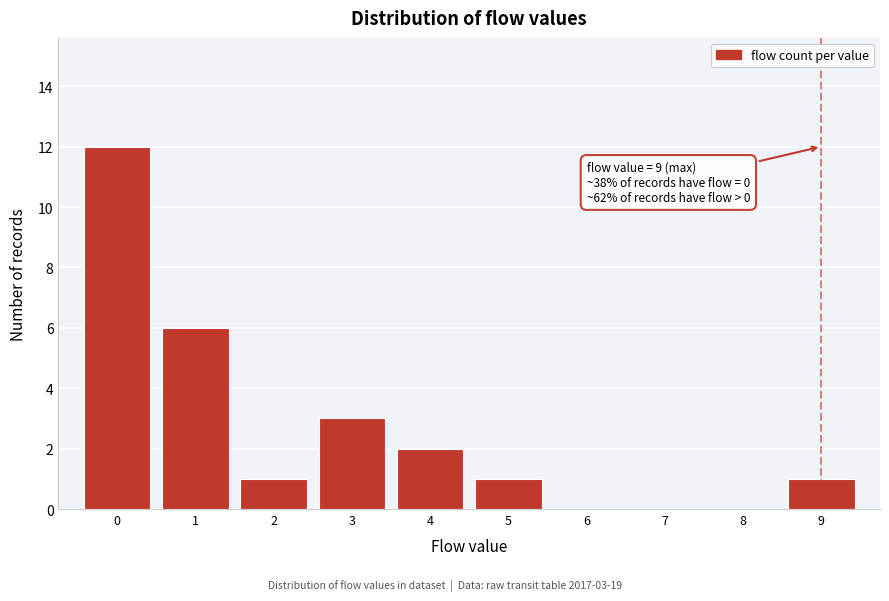

Over which range of the x-axis is the bar tallest?

-0.5 to 0.5